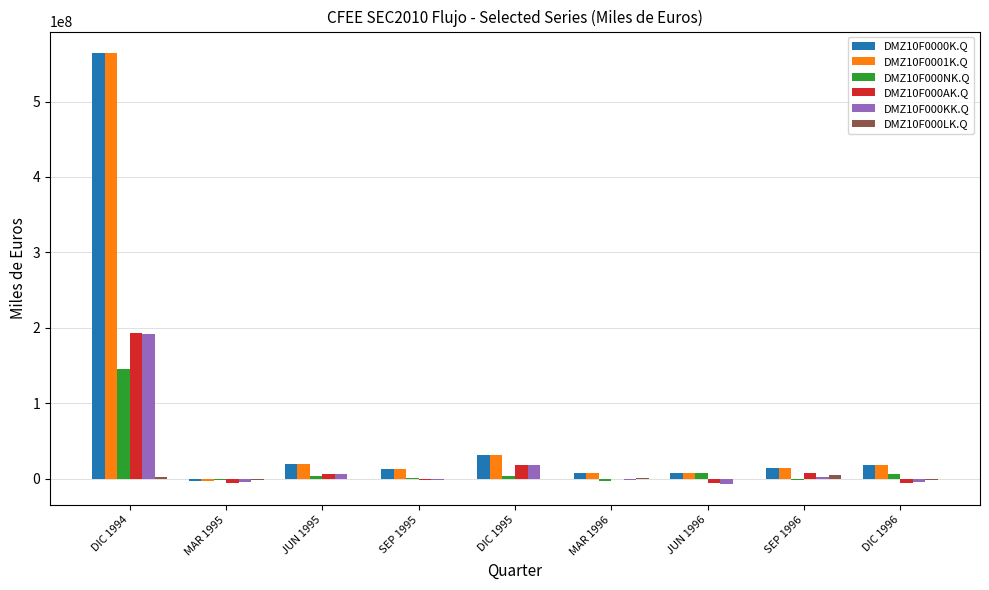

The value of DMZ10F000AK.Q at DIC 1994 is 193093751. True or false?

True